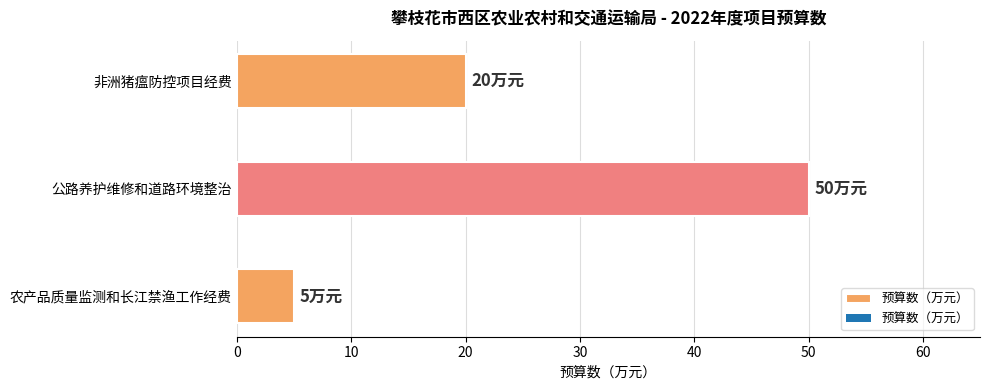

Reading left to right, extract all data points from this chart.

5	50	20